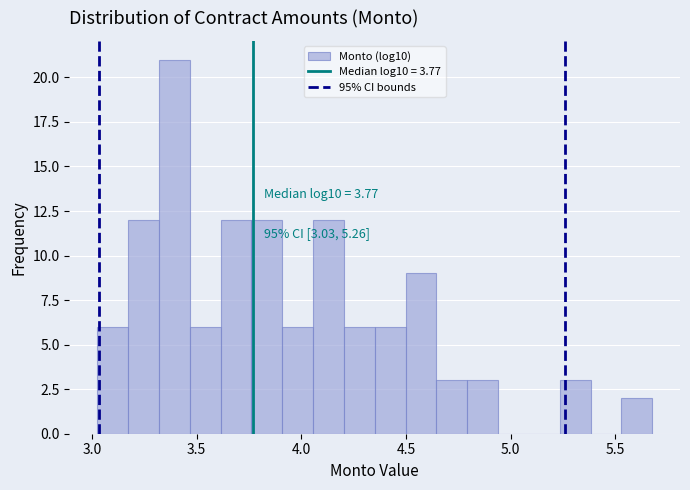

Read against the x-axis, roughly where is the centre of the tallest bar?

3.40